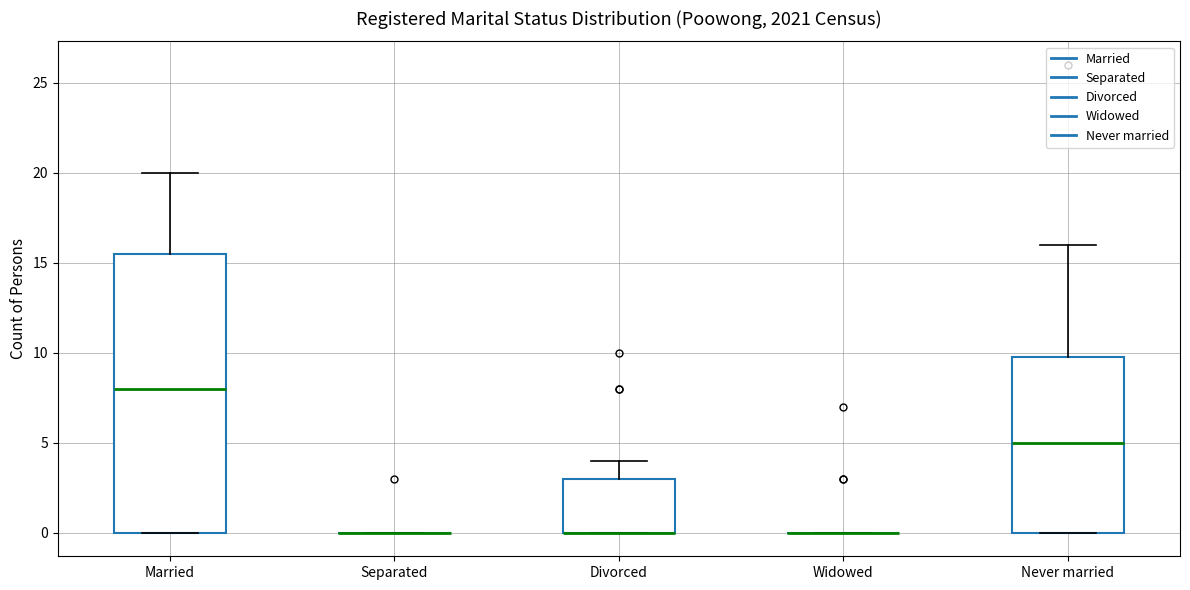

Where is the lower edge of the box for Divorced on the y-axis? The values are not printed on the chart, so give them approximately, as read against the axis.

0.0